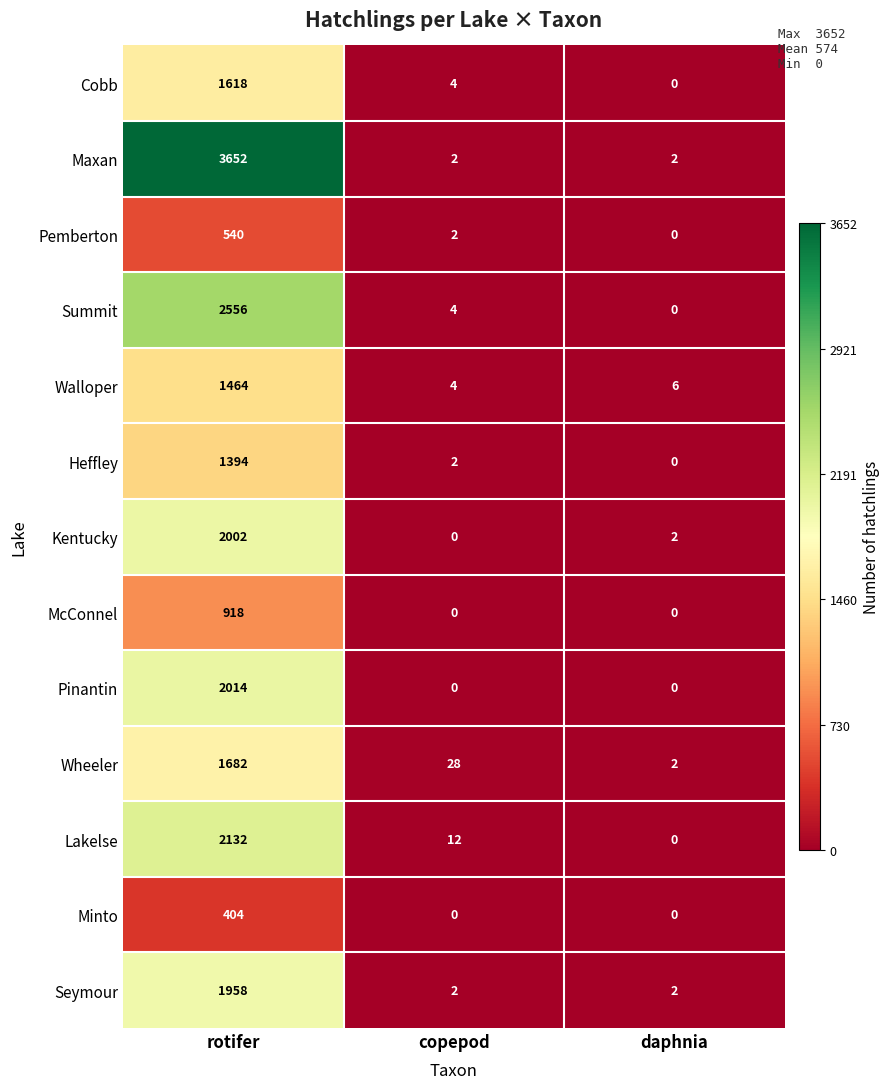

Which series has the widest spread of values?

Maxan